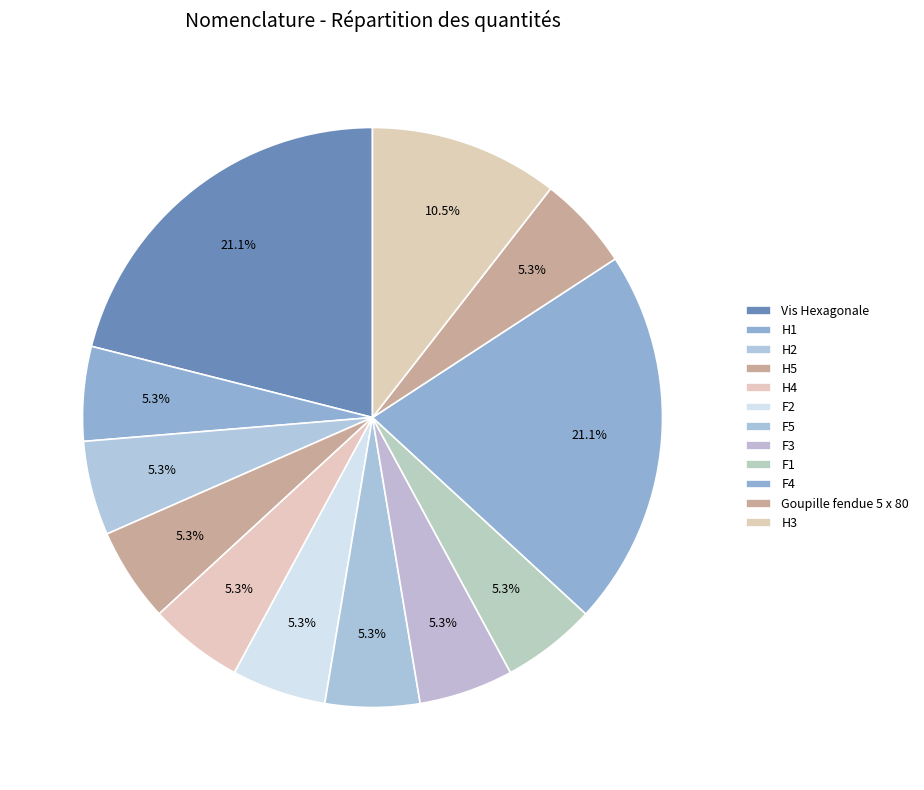

Does Vis Hexagonale account for over 50% of the chart?

No